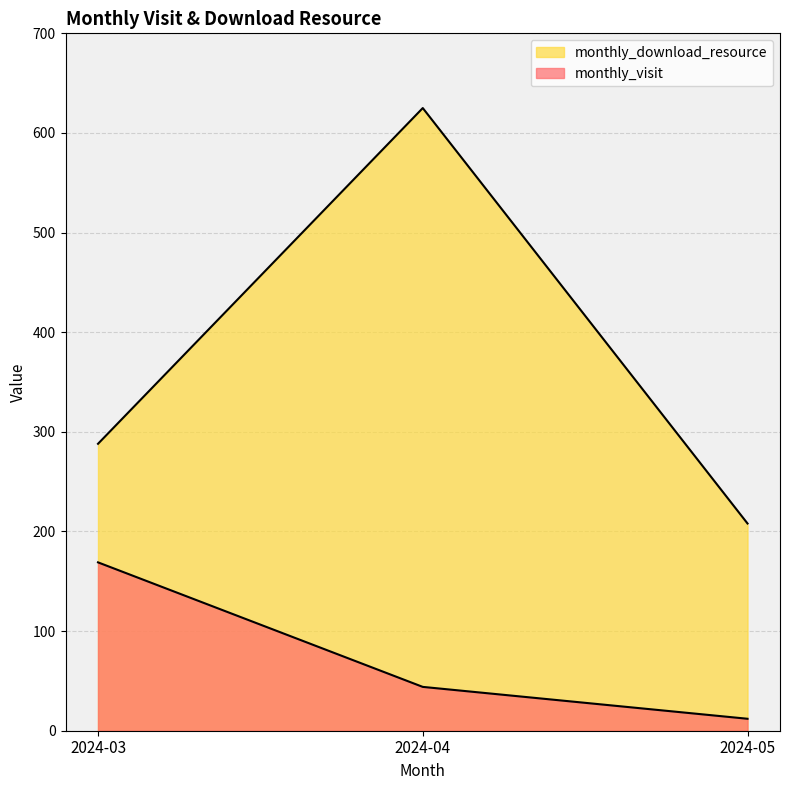

What is the minimum value shown in the chart?

12